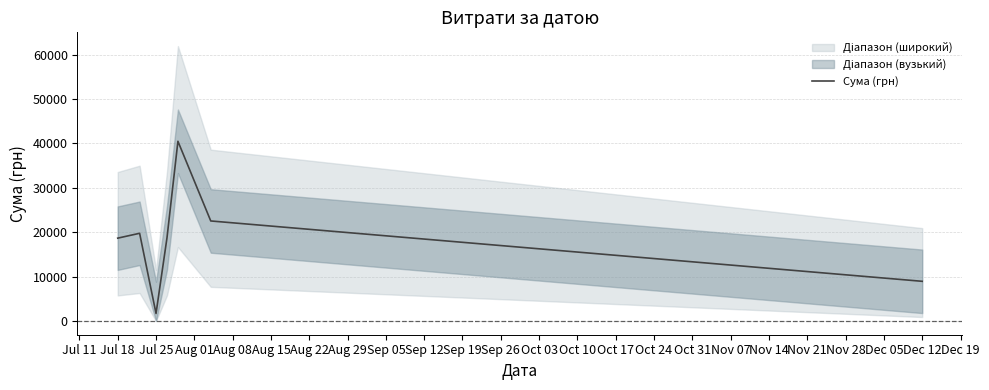

What is the maximum value for Сума (грн)?

40471.8